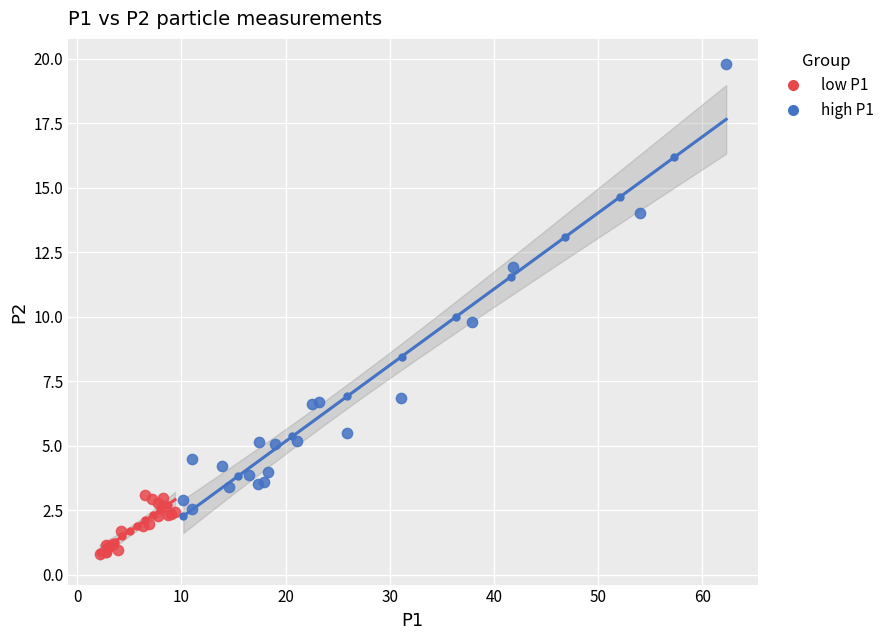

Which series contains the lowest Y value?

low P1